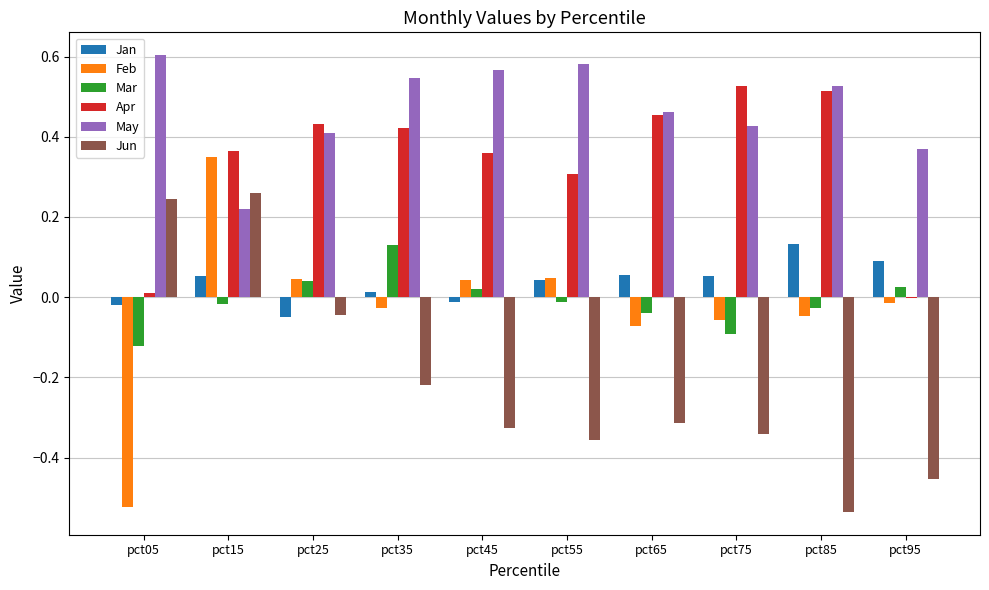

At which category does the chart reach its peak across all series?

pct05